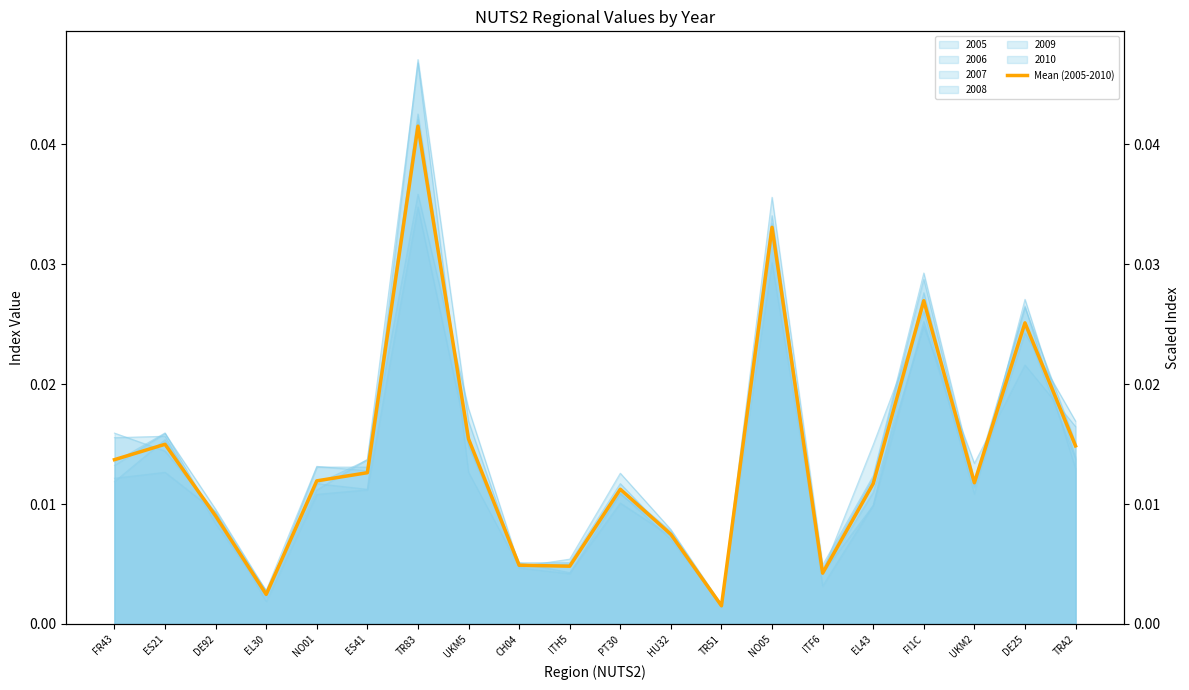

Which label corresponds to the largest value in the chart?

TR83